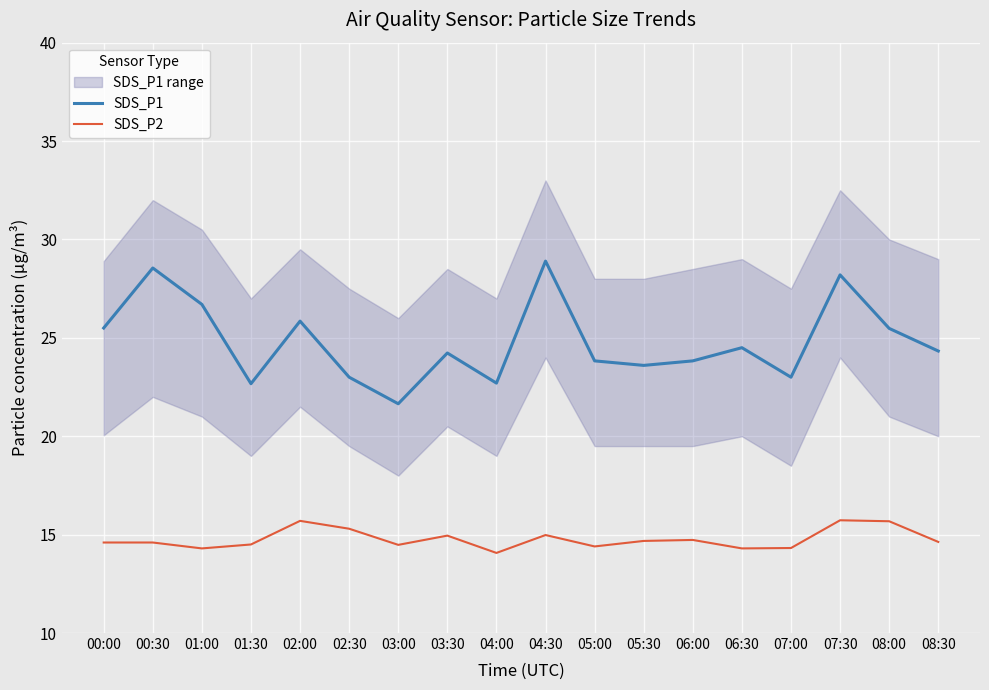

How many lines are shown in the chart?

2